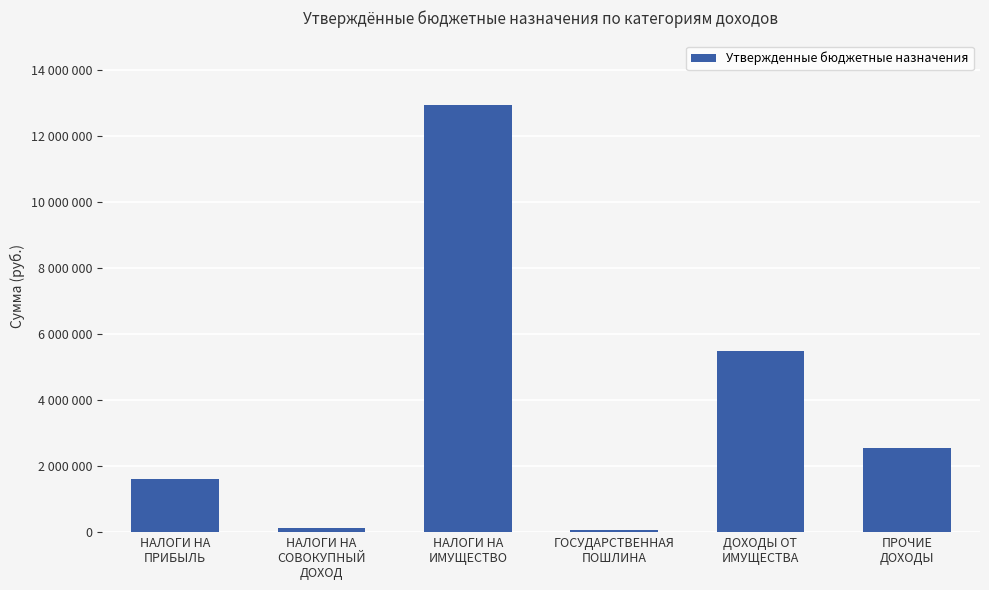

Are the bars horizontal?

No